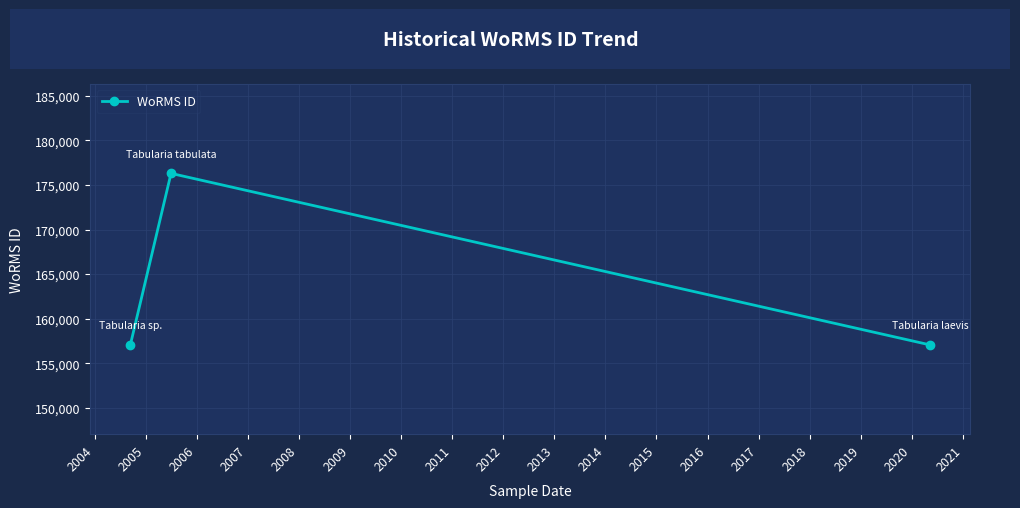

Does the chart display data point markers on the line(s)?

Yes